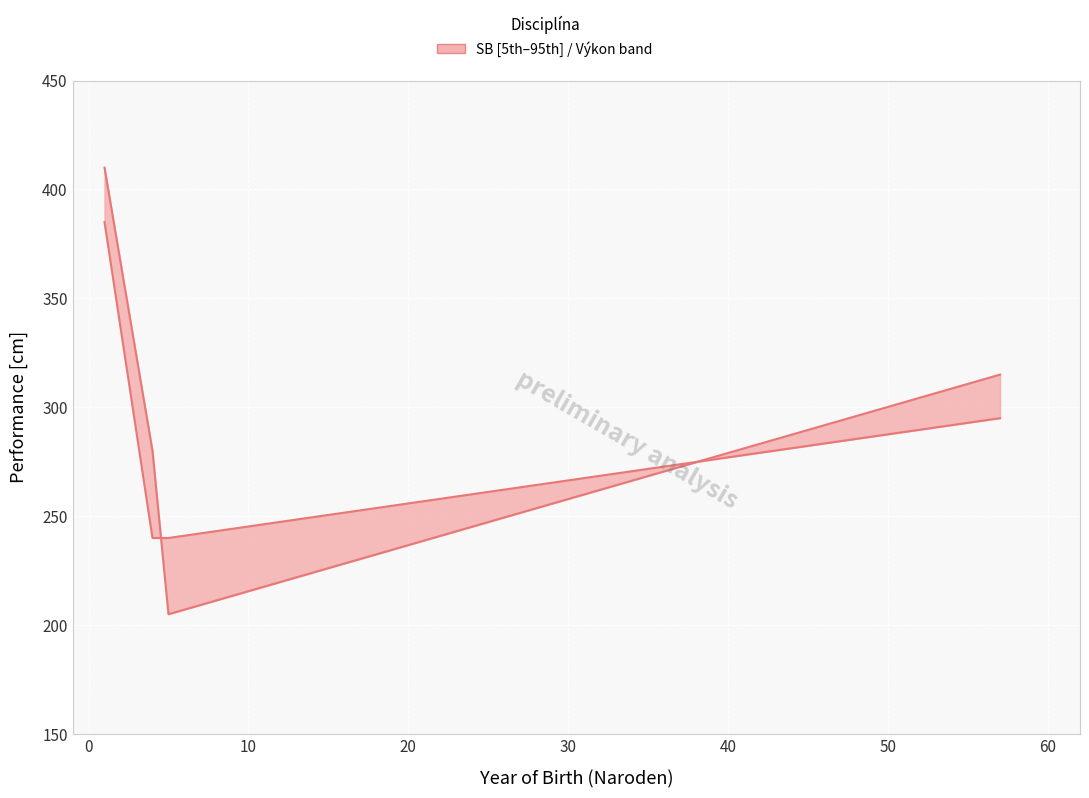

Count the SB values in the range 280 to 410.

3